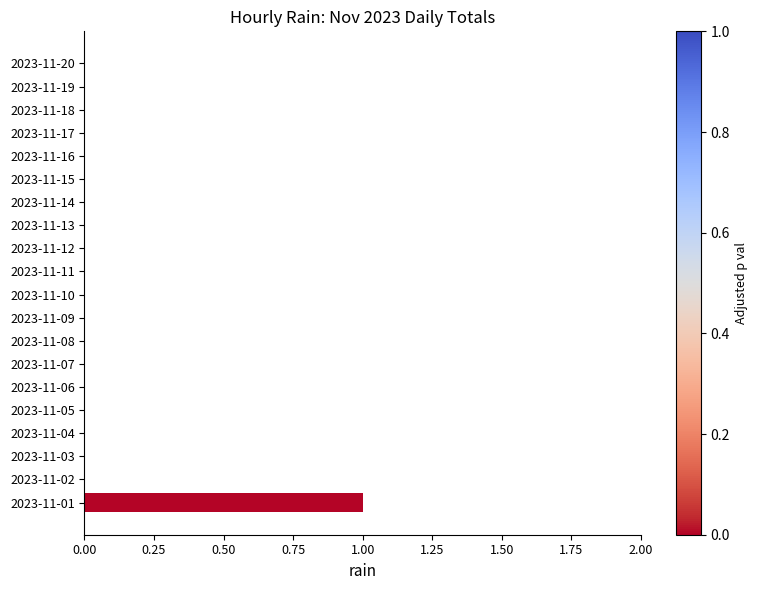

Which category has the highest value across all series?

2023-11-01